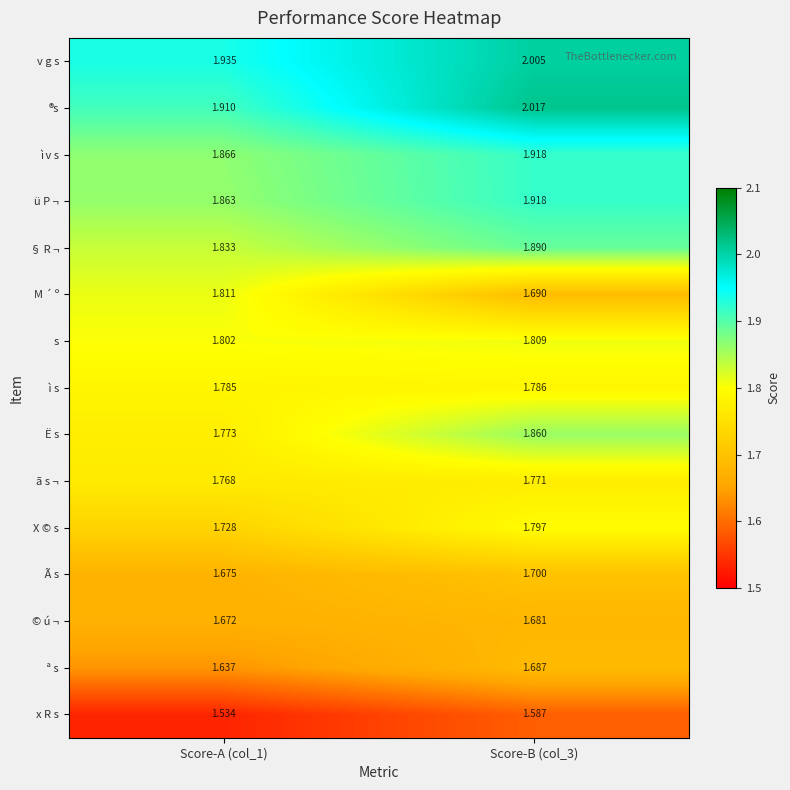

At how many categories does at least one series exceed 2?

1